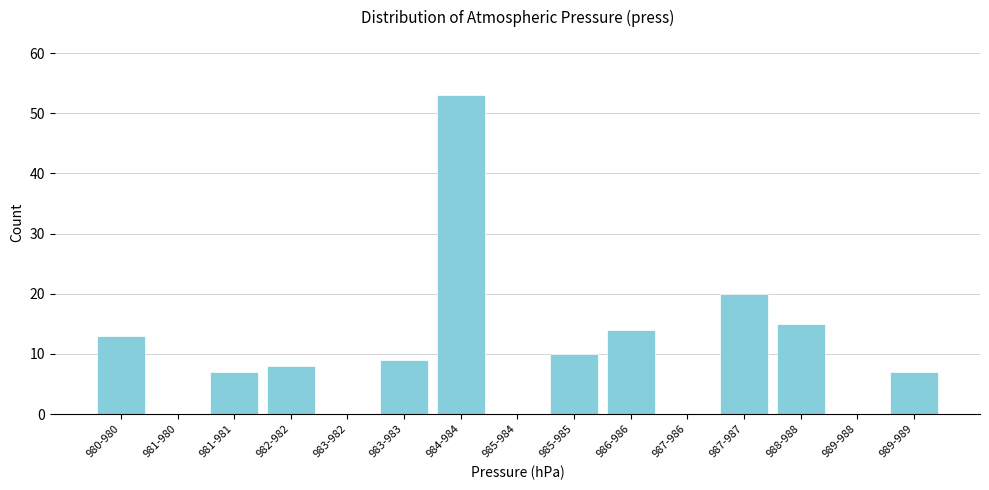

Reading right to left, what are all the values shown in this chart?

989-989=7	989-988=0	988-988=15	987-987=20	987-986=0	986-986=14	985-985=10	985-984=0	984-984=53	983-983=9	983-982=0	982-982=8	981-981=7	981-980=0	980-980=13